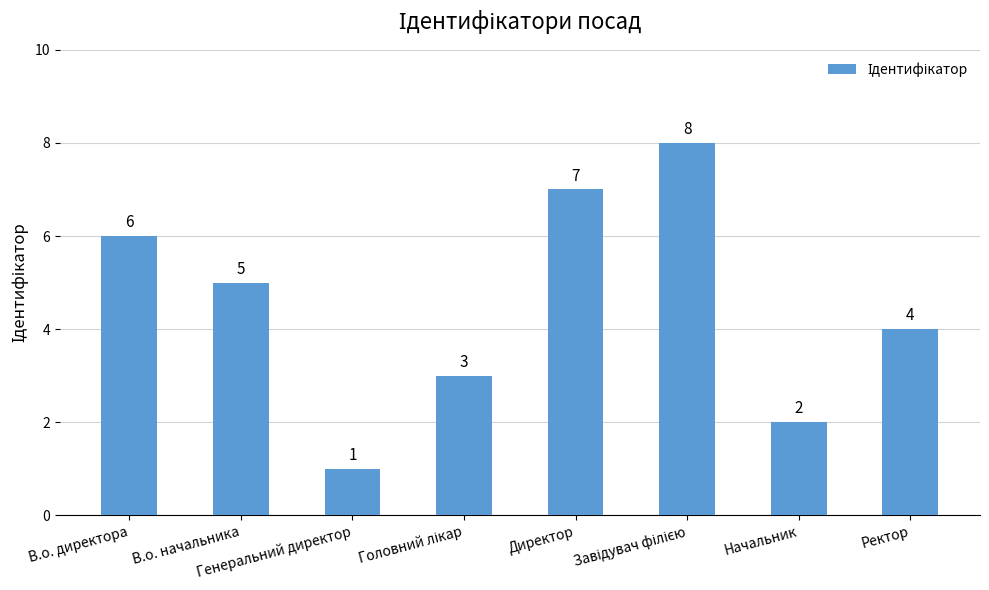

What is the difference between the maximum and minimum values?

7